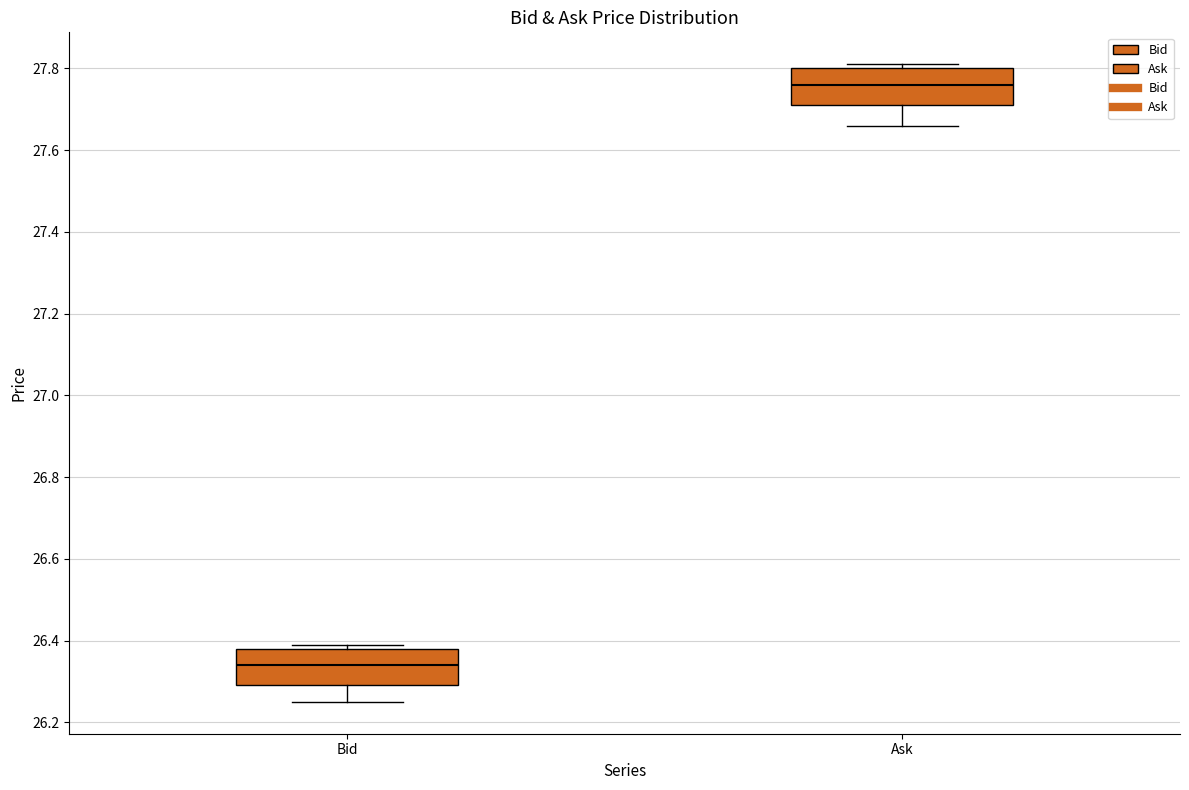

Which box's median line is the highest?

Ask